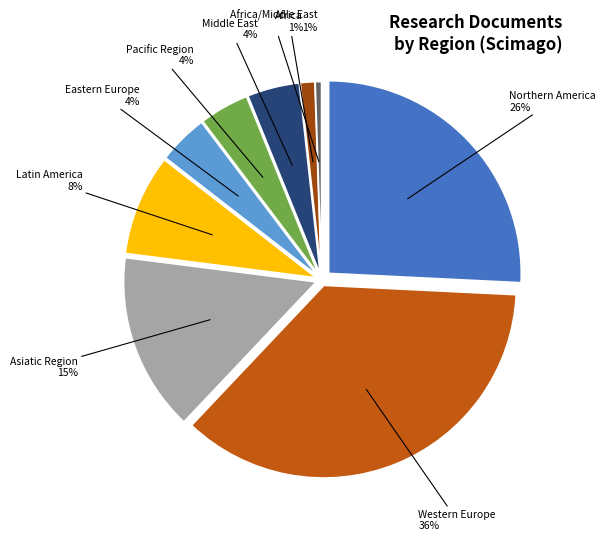

Does Africa represent more than half of the total?

No